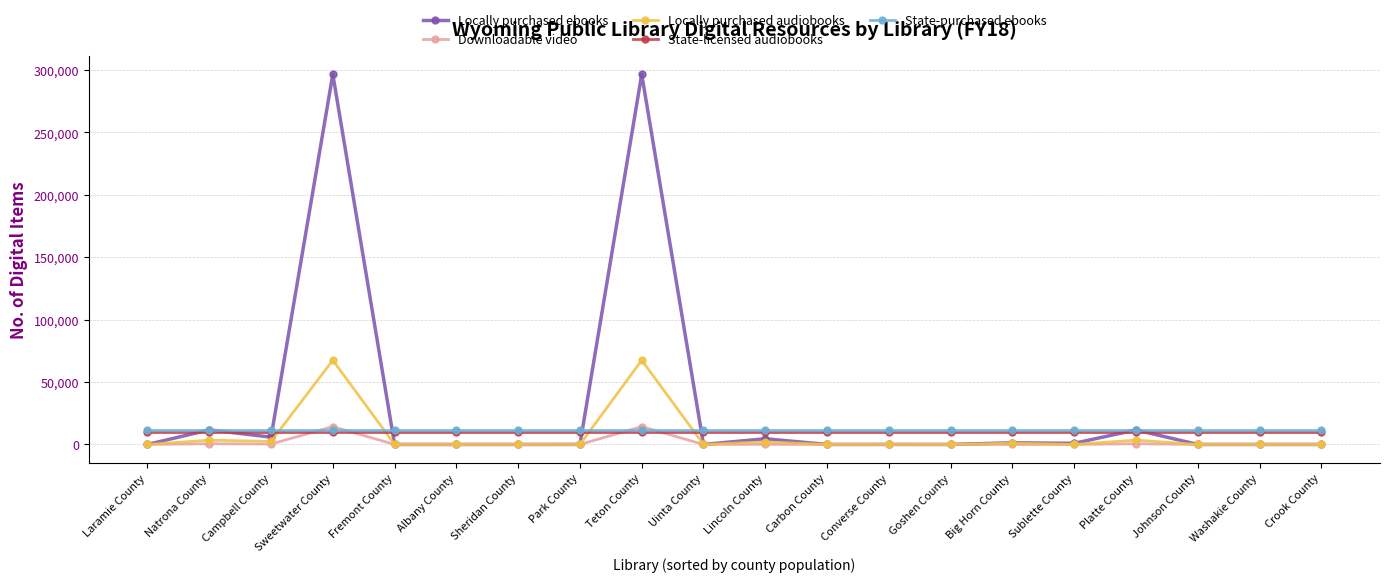

What are all the series names shown in the legend?

Locally purchased ebooks, Downloadable video, Locally purchased audiobooks, State-licensed audiobooks, State-purchased ebooks